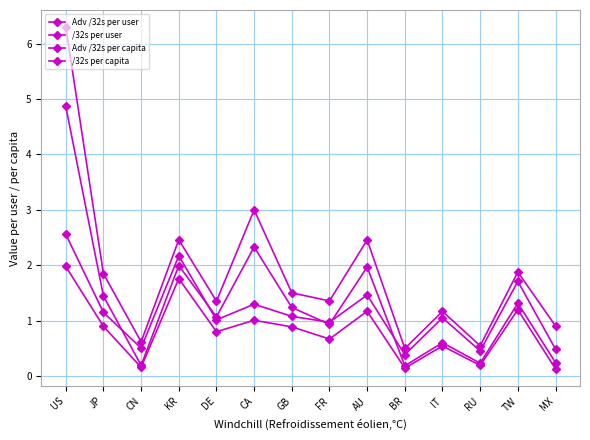

Rank the categories by Adv /32s per user value from lowest to highest.

BR, RU, MX, CN, FR, DE, IT, GB, JP, CA, AU, TW, KR, US